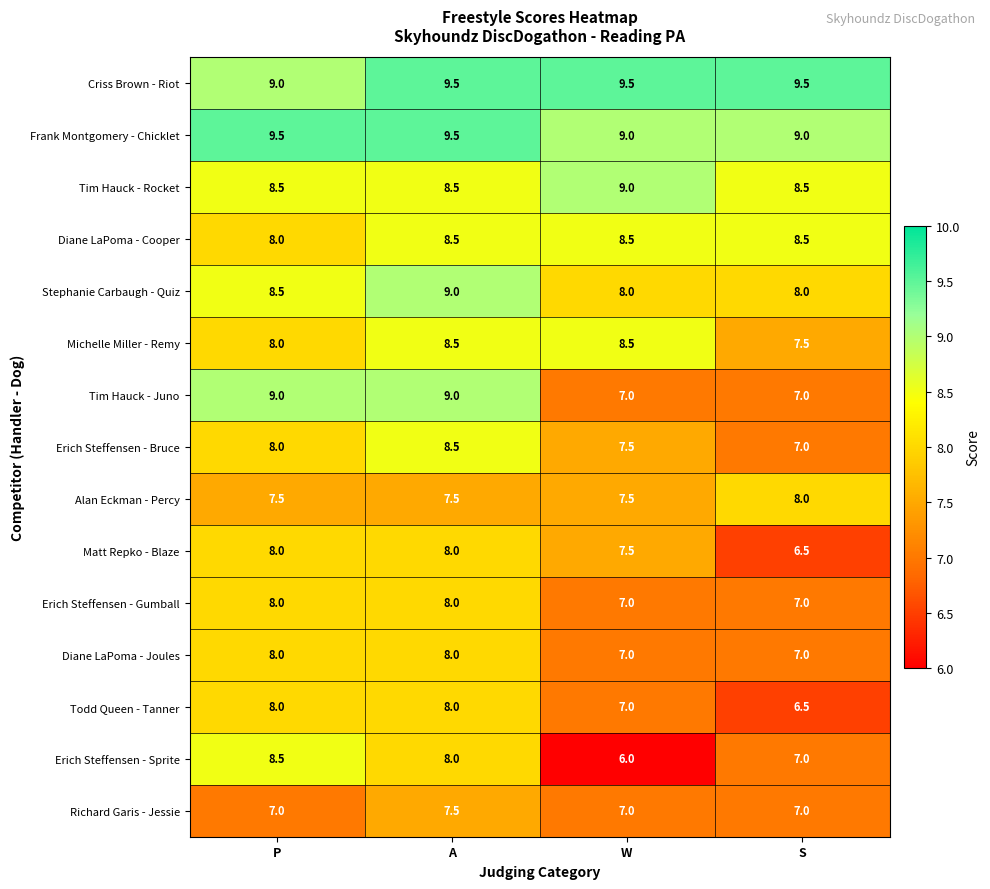

Read the Diane LaPoma - Cooper value at P.

8.0